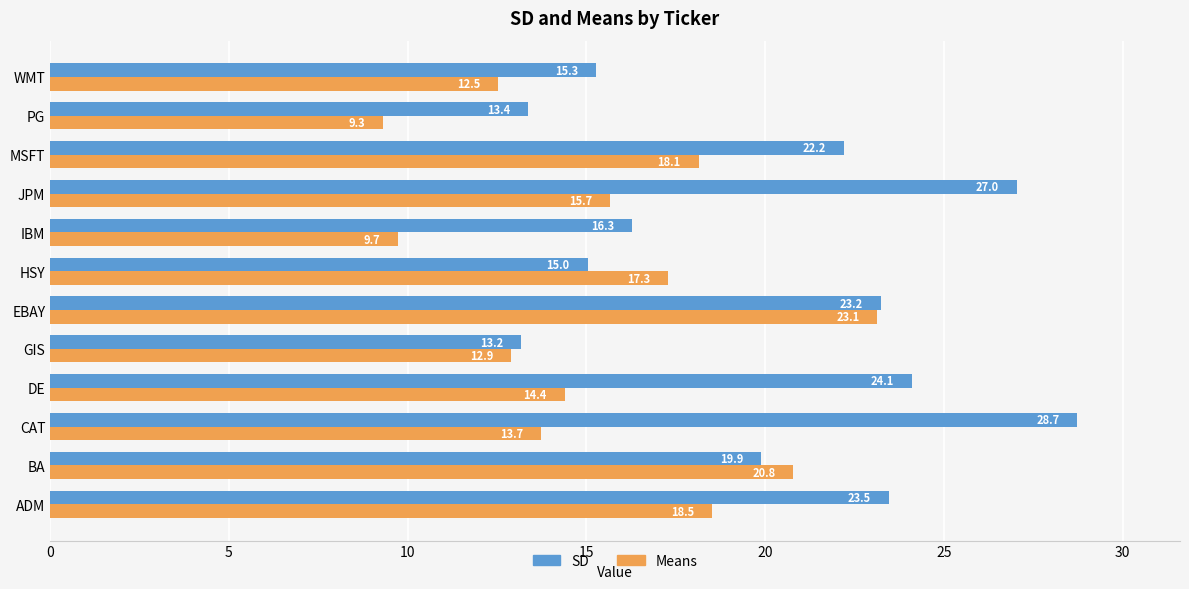

What is the difference between the SD values at JPM and HSY?

12.0